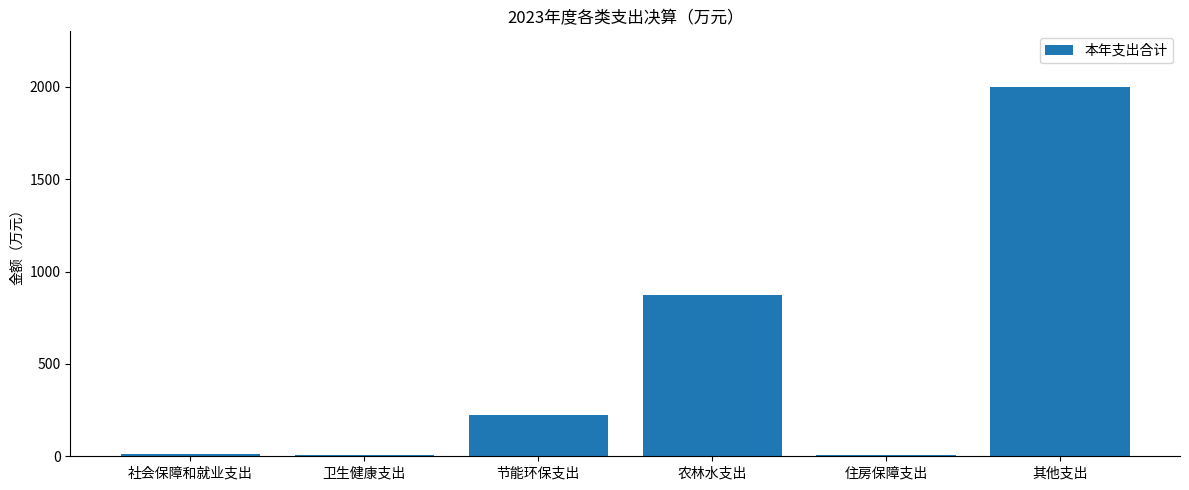

Is it true that the value at 节能环保支出 is 109.8?

False